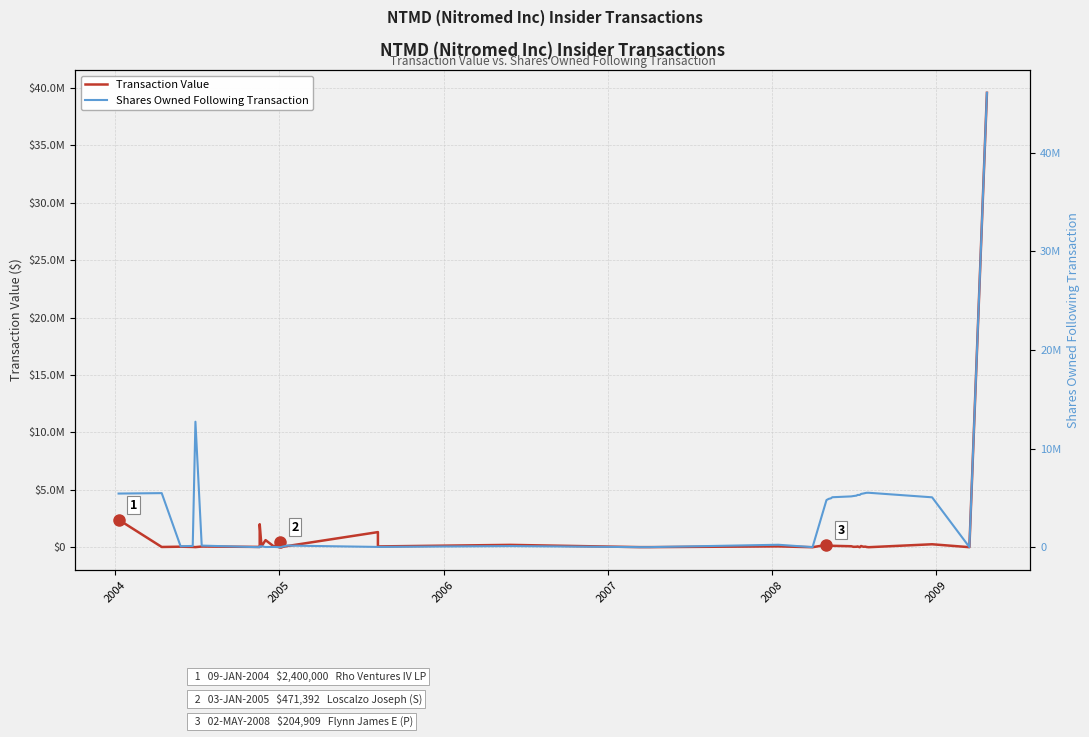

How many lines are shown in the chart?

2